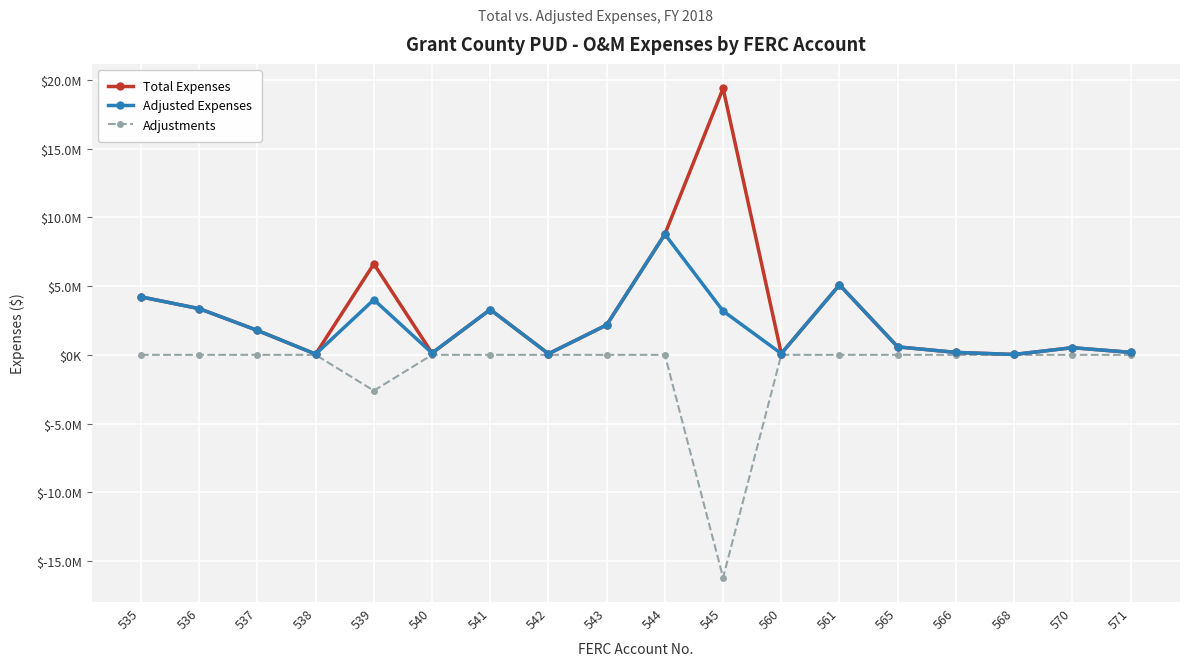

Between 537 and 545, which series saw the biggest shift?

Total Expenses